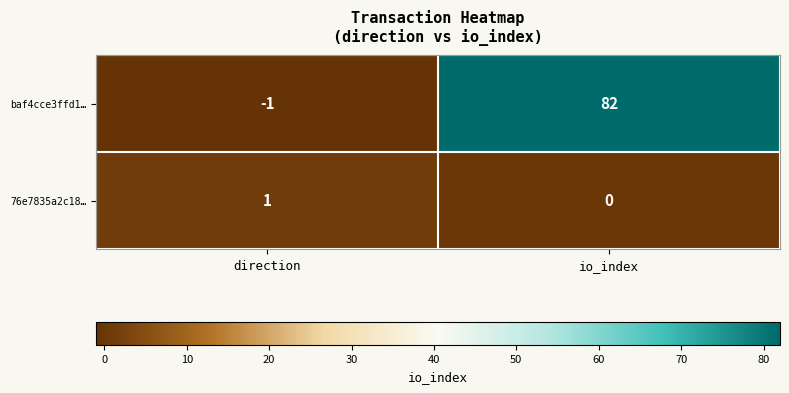

At which label is baf4cce3ffd1… closest to 40?

direction